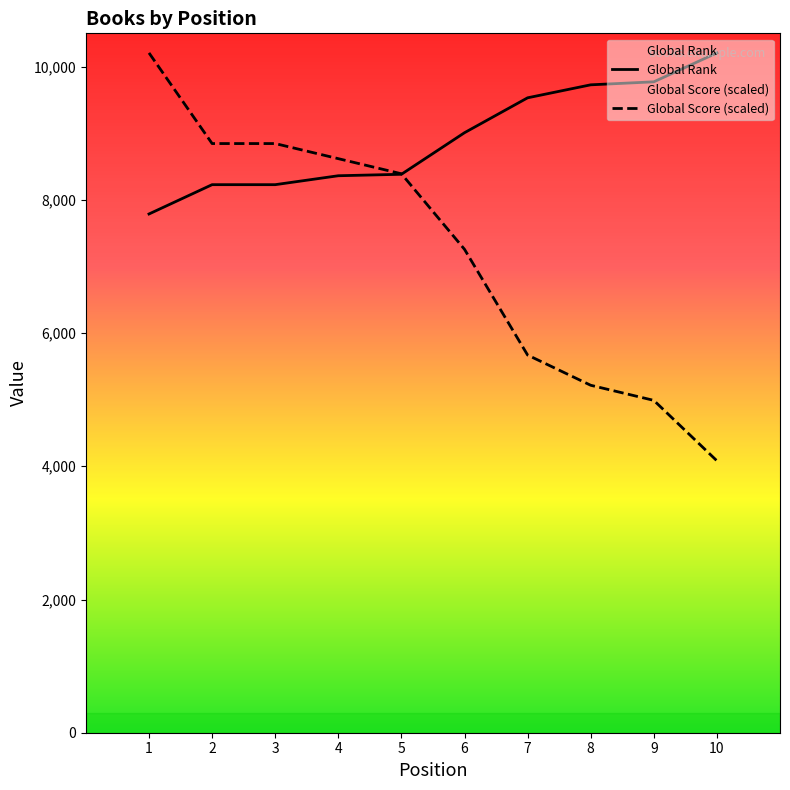

What is the spread (max minus min) of values at 10?

6123.6